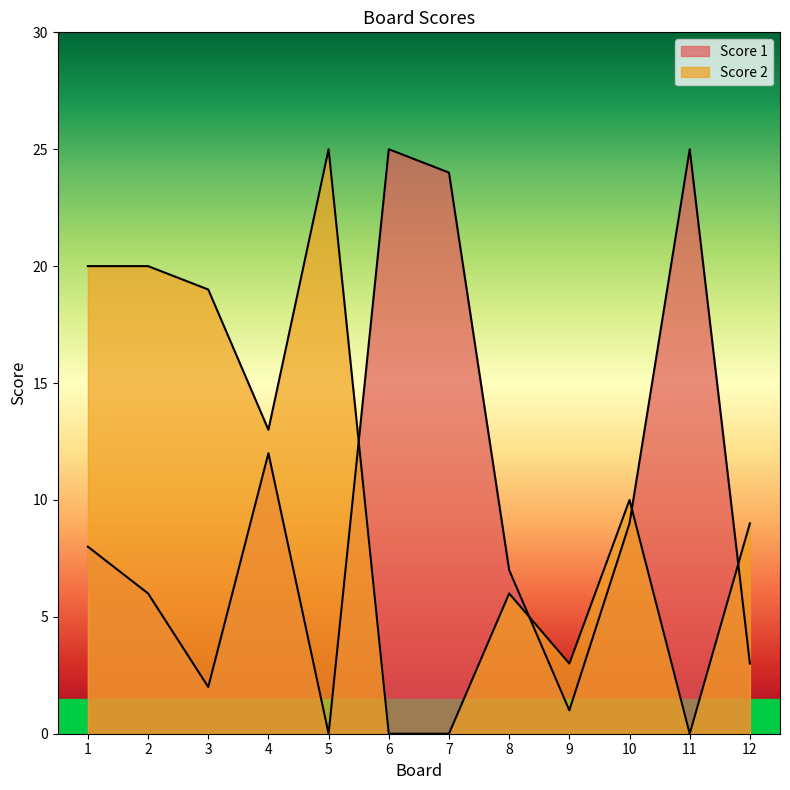

Rank the series by their average value, from highest to lowest.

Score 2, Score 1